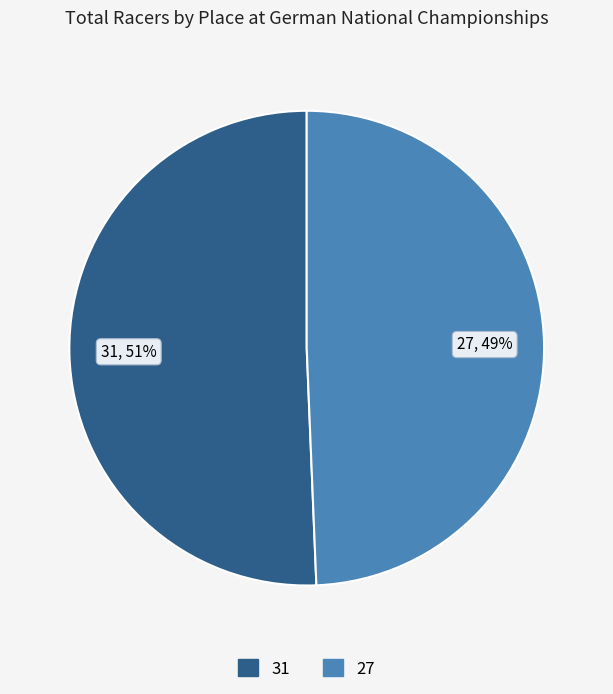

To the nearest percent, what is the average slice percentage?

50%